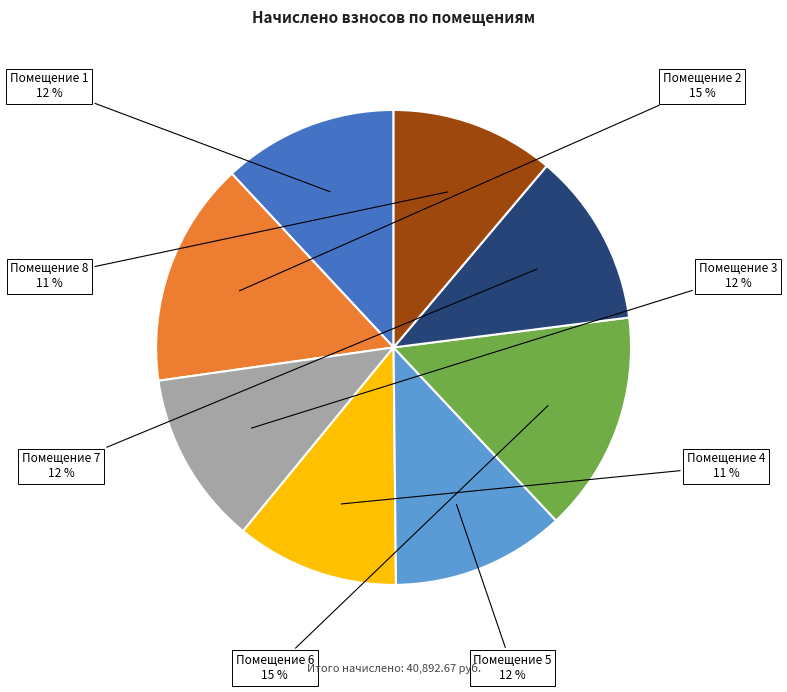

To the nearest percent, what percentage of the pie is Помещение 2?

15%